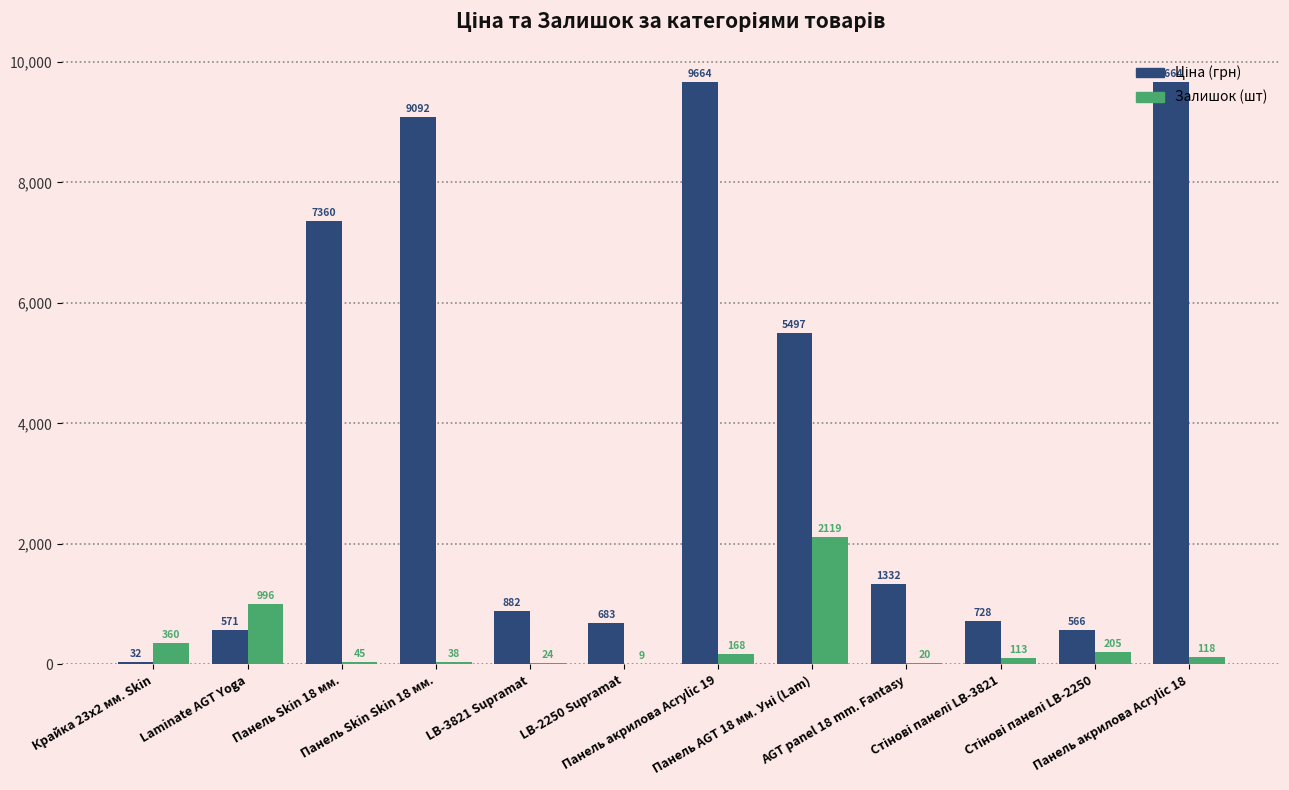

What is the maximum value shown in the chart?

9664.7